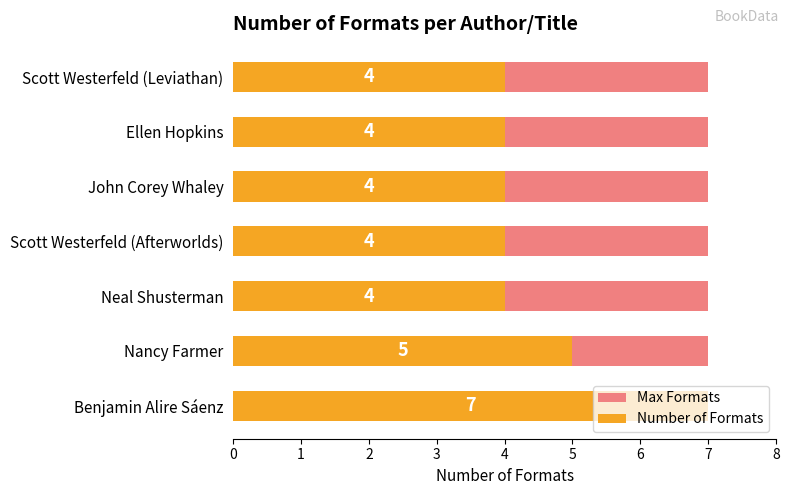

Count the Number of Formats values in the range 4 to 5.

6